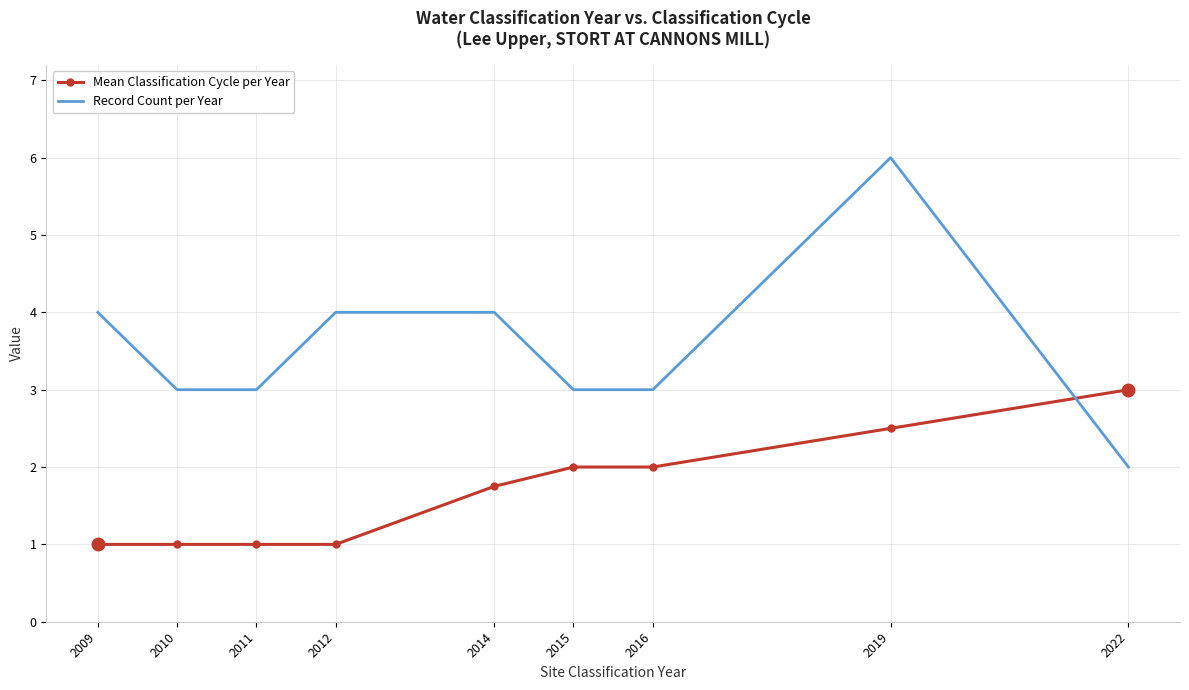

Rank the series at 2010 from highest to lowest value.

Record Count per Year, Mean Classification Cycle per Year